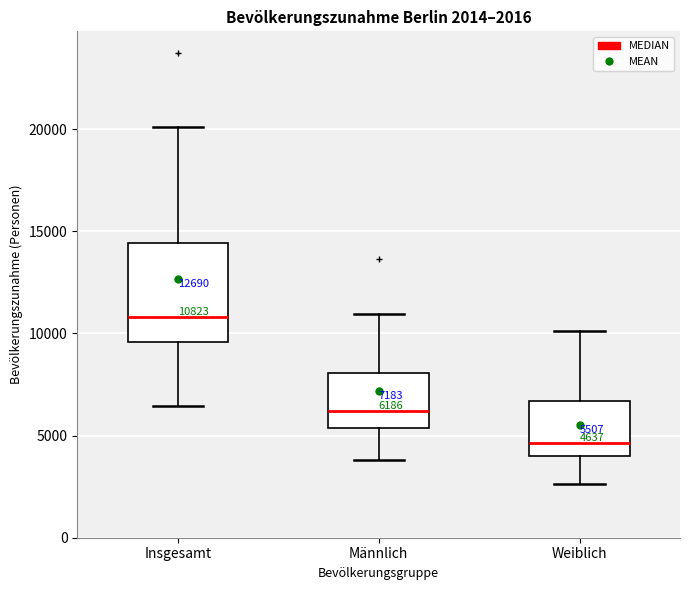

Which box has the lowest median line?

Weiblich